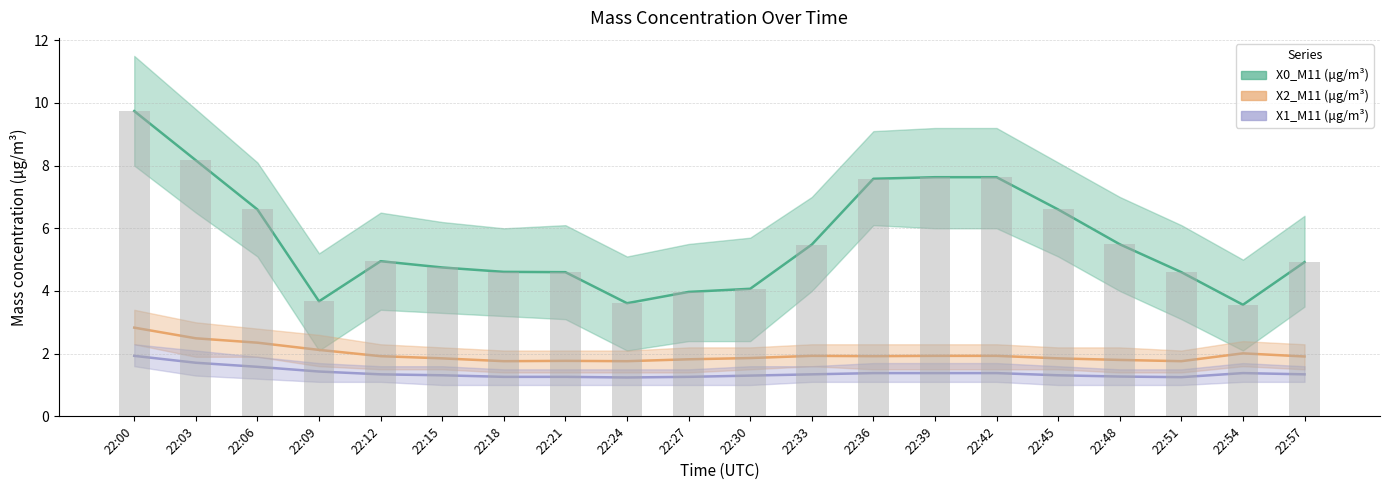

Reading right to left, extract all data points from this chart.

X0_M11 (μg/m³): 22:57=4.9	22:54=3.6	22:51=4.6	22:48=5.5	22:45=6.6	22:42=7.6	22:39=7.6	22:36=7.6	22:33=5.5	22:30=4.1	22:27=4.0	22:24=3.6	22:21=4.6	22:18=4.6	22:15=4.8	22:12=5.0	22:09=3.7	22:06=6.6	22:03=8.2	22:00=9.7
X2_M11 (μg/m³): 22:57=1.9	22:54=2.0	22:51=1.8	22:48=1.8	22:45=1.9	22:42=1.9	22:39=1.9	22:36=1.9	22:33=1.9	22:30=1.9	22:27=1.8	22:24=1.8	22:21=1.8	22:18=1.8	22:15=1.9	22:12=1.9	22:09=2.1	22:06=2.4	22:03=2.5	22:00=2.8
X1_M11 (μg/m³): 22:57=1.3	22:54=1.4	22:51=1.2	22:48=1.3	22:45=1.3	22:42=1.4	22:39=1.4	22:36=1.4	22:33=1.3	22:30=1.3	22:27=1.3	22:24=1.2	22:21=1.3	22:18=1.3	22:15=1.3	22:12=1.3	22:09=1.4	22:06=1.6	22:03=1.7	22:00=1.9